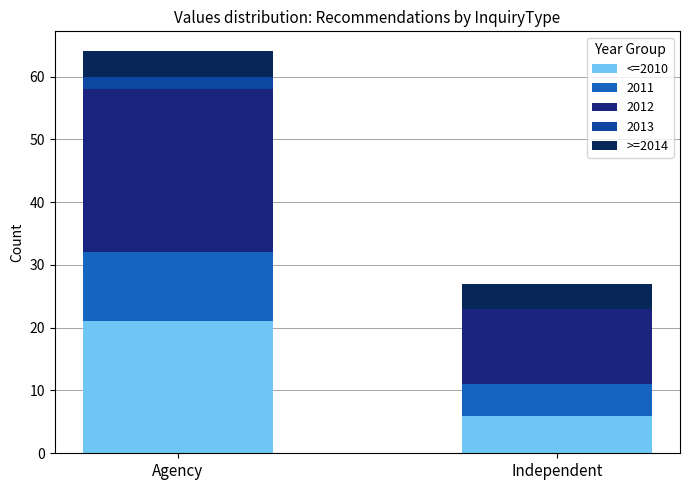

What is the total value across all series at Agency?

64